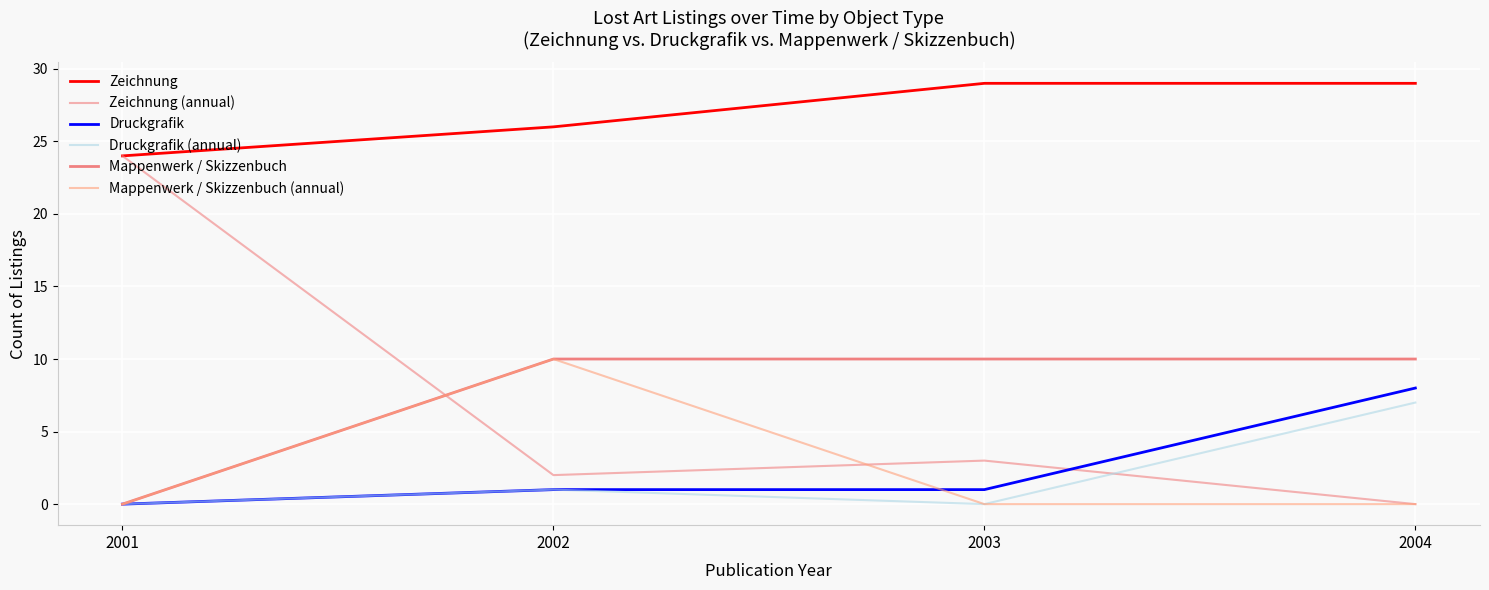

The value of Druckgrafik (annual) at 2002 is 1. True or false?

True